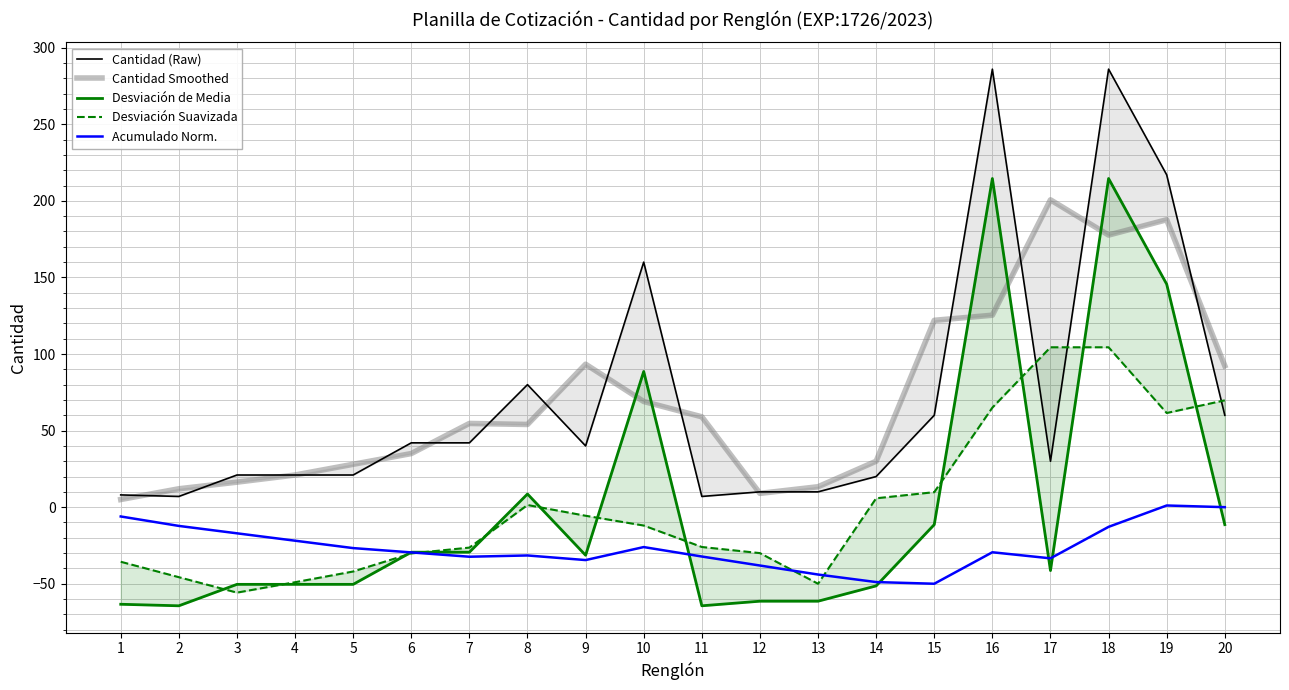

True or false: Cantidad (Raw) and Acumulado Norm. intersect in this chart.

False